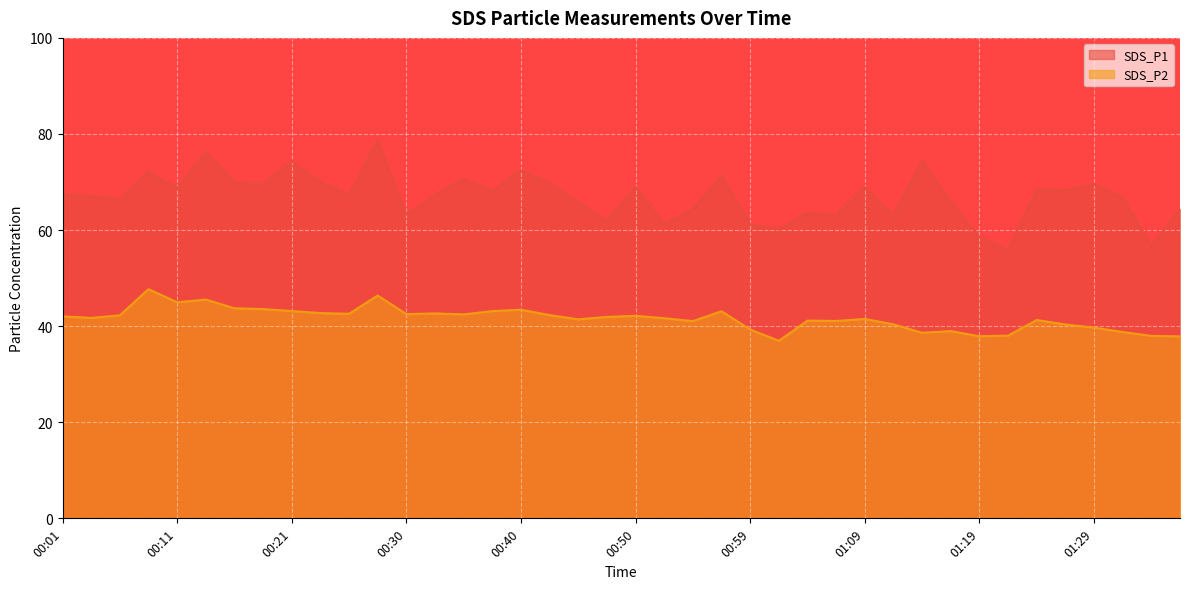

True or false: SDS_P1 and SDS_P2 intersect in this chart.

False